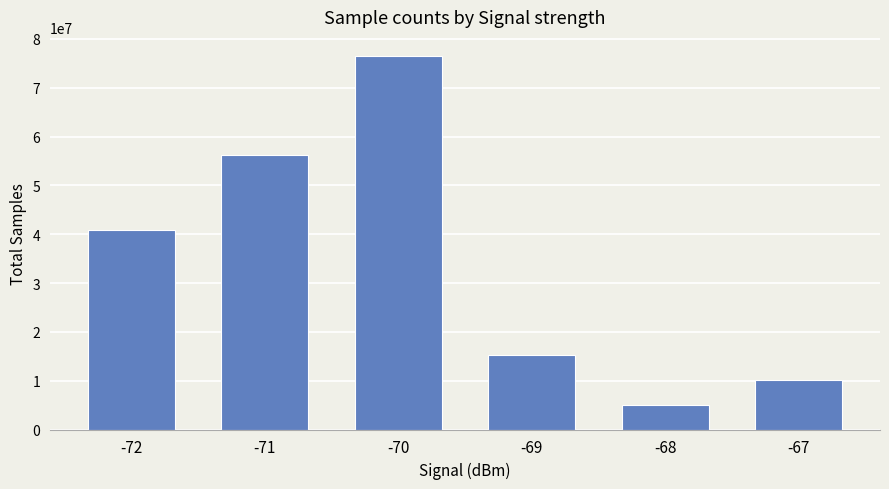

Which label corresponds to the largest value in the chart?

-70